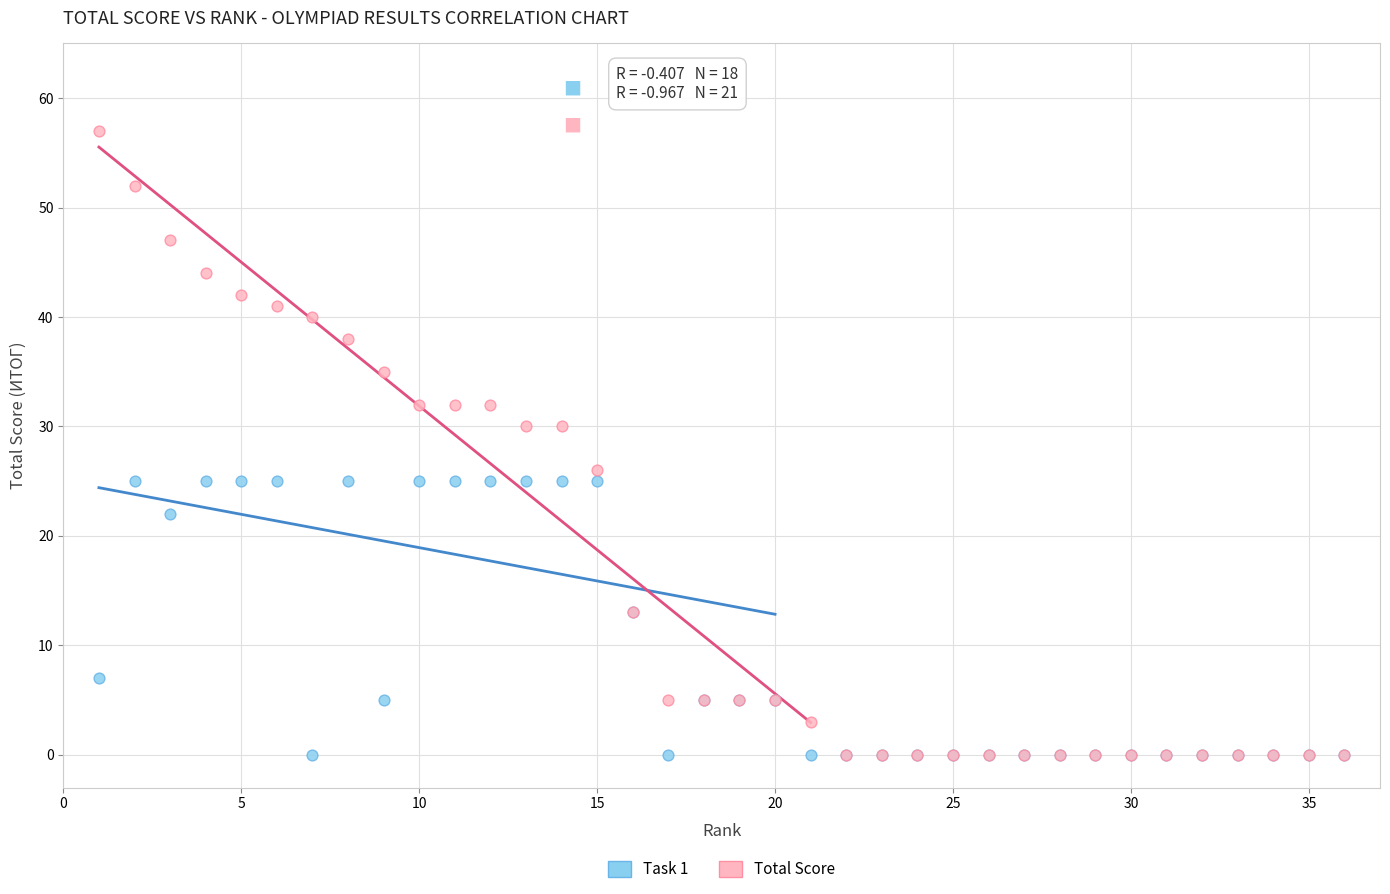

Which series has the widest spread of Y values?

Total Score